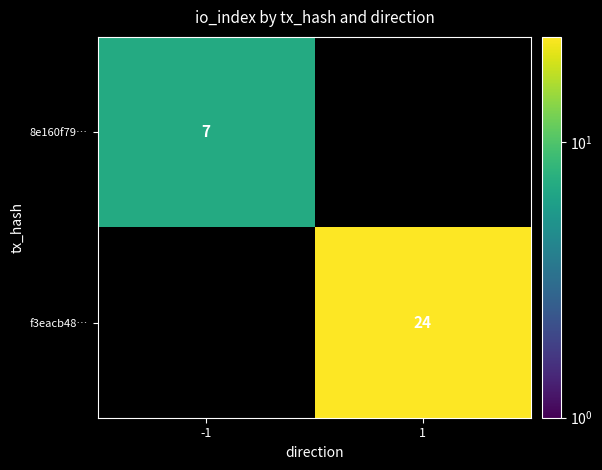

True or false: 8e160f79… has a value of 7 at -1.

True